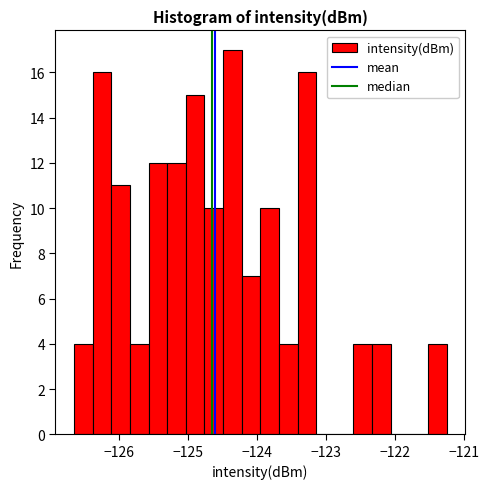

Around what value on the x-axis is the tallest bar? Give the approximate position of its centre, as read against the axis.

-124.4